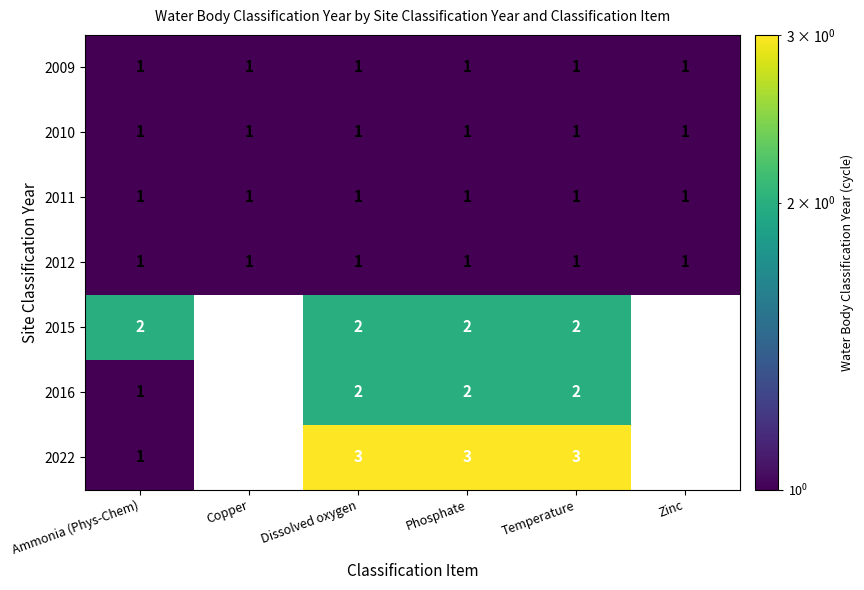

At how many categories does at least one series exceed 2?

3